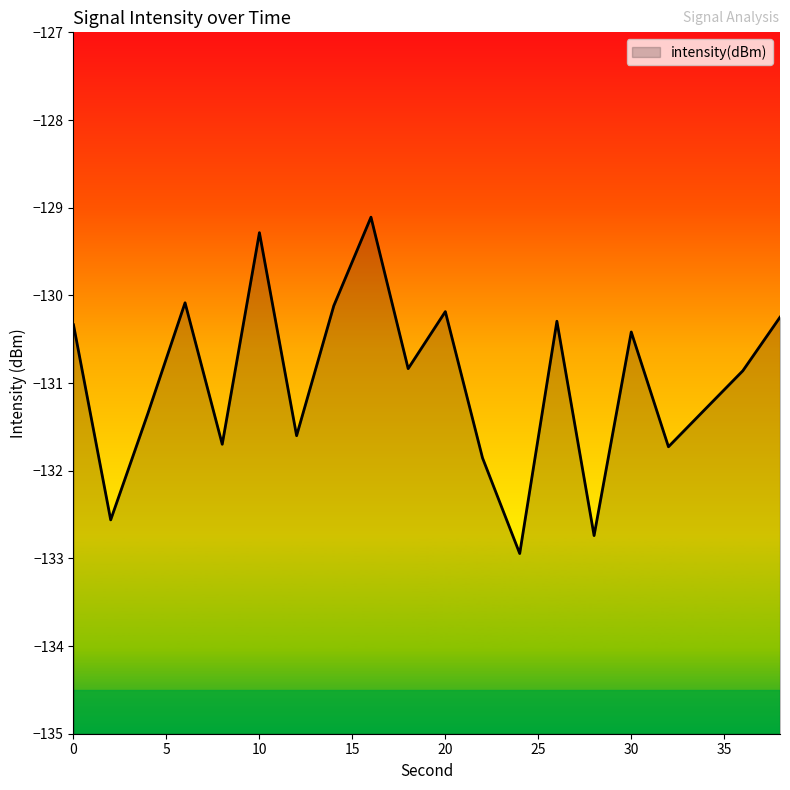

Which category has the lowest value across all series?

24